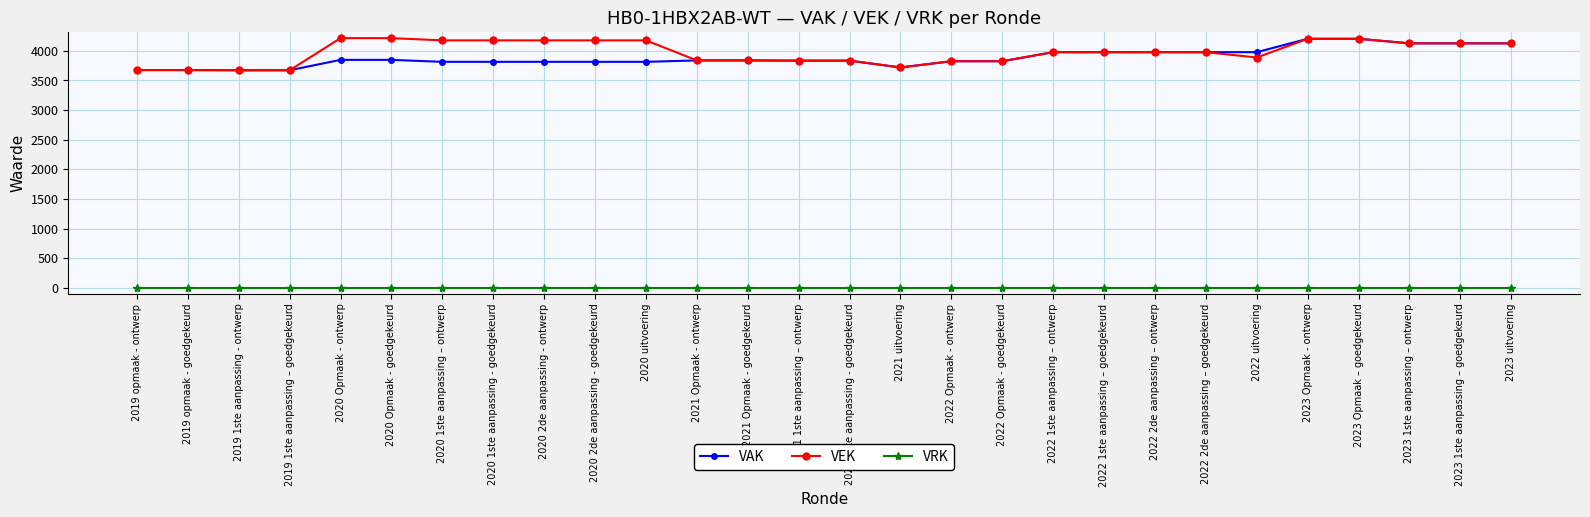

What is the maximum value for VEK?

4215